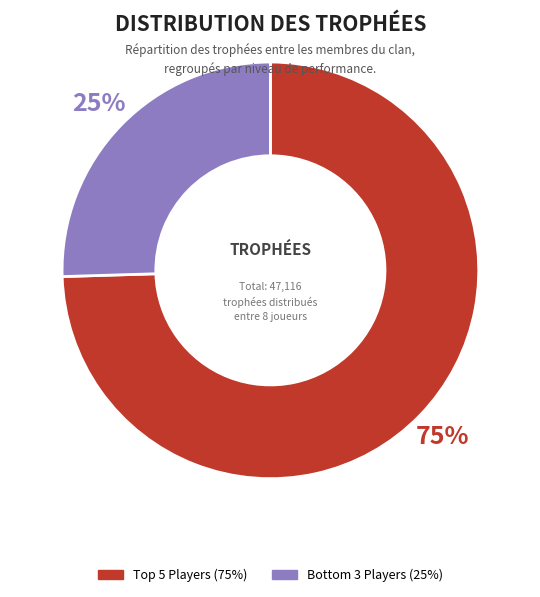

To the nearest percent, what is the average slice percentage?

50%